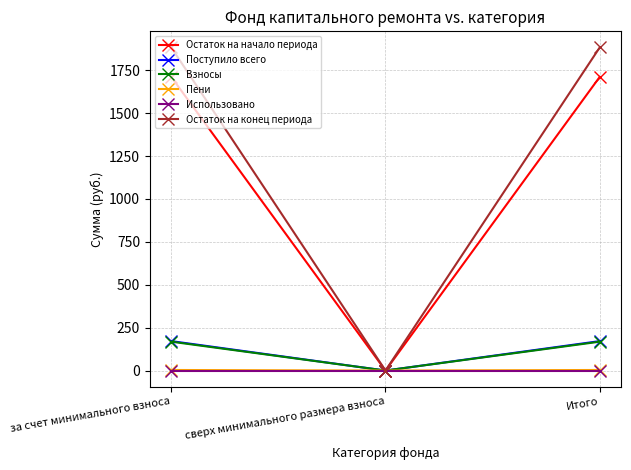

The Остаток на конец периода series shows 511.9 at Итого. True or false?

False